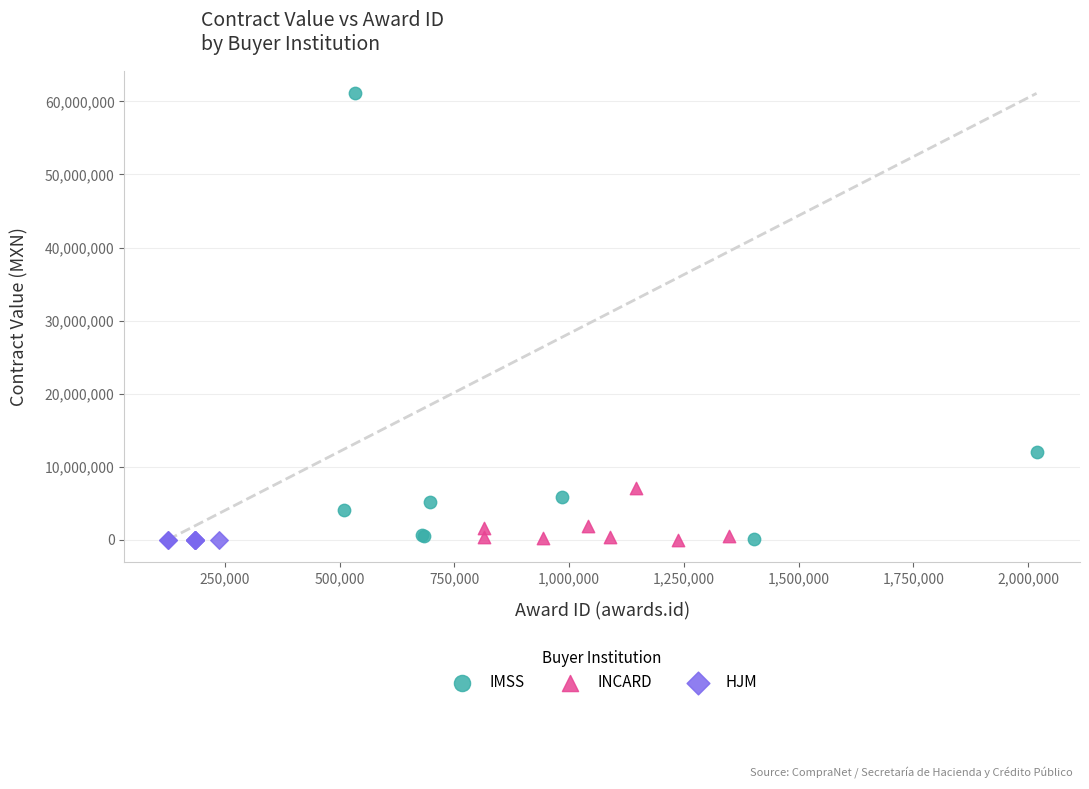

Which series has the largest Y range (max minus min)?

IMSS